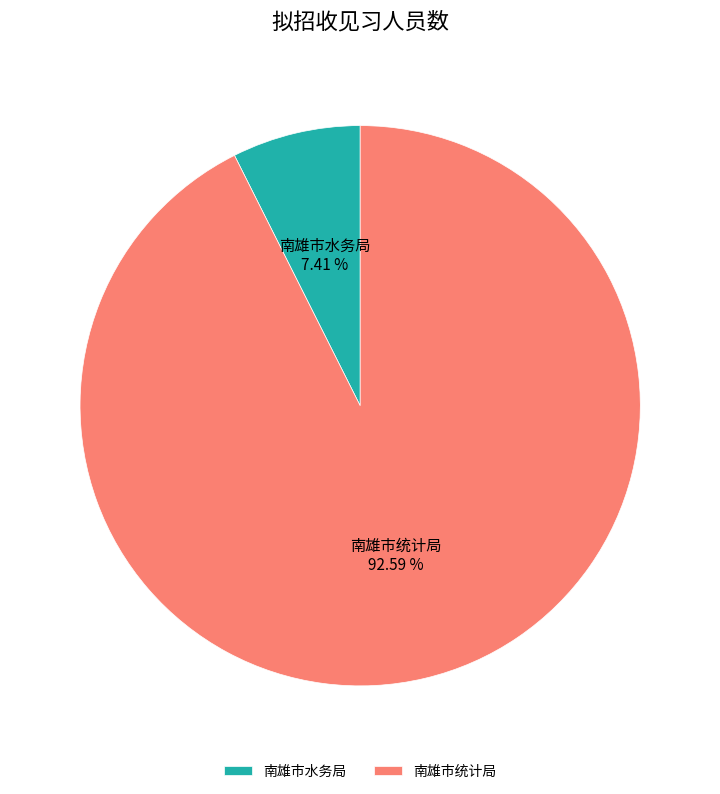

Is it true that 南雄市统计局 is 93% of the pie?

True